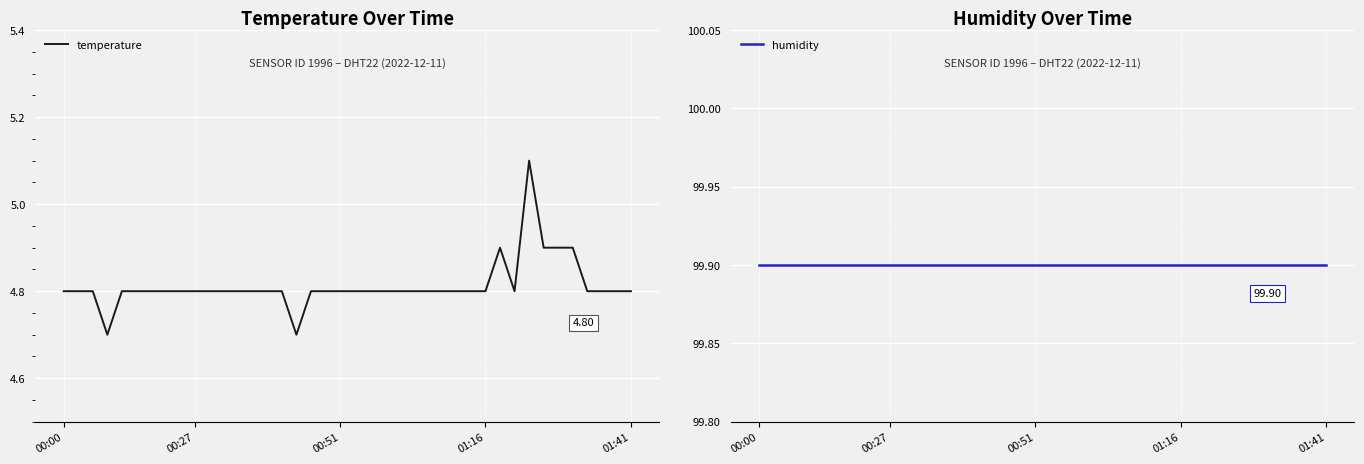

What is the difference between the second highest and second lowest values in the temperature series?

0.2